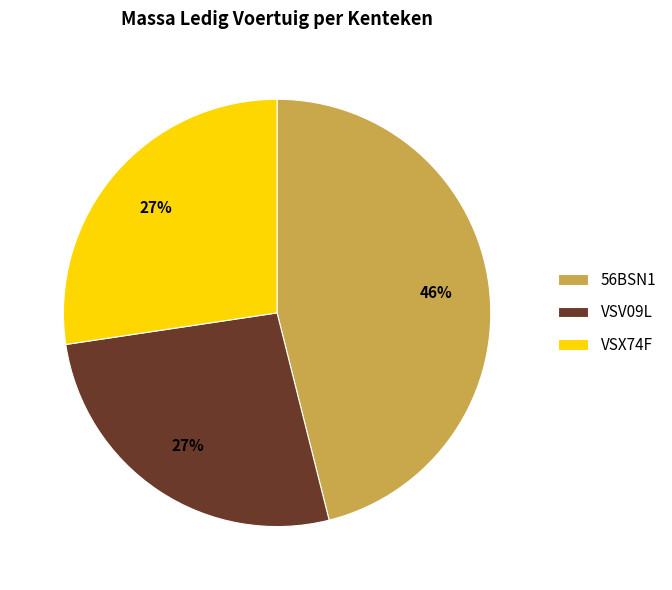

Do VSV09L and VSX74F together represent more than half of the pie?

Yes